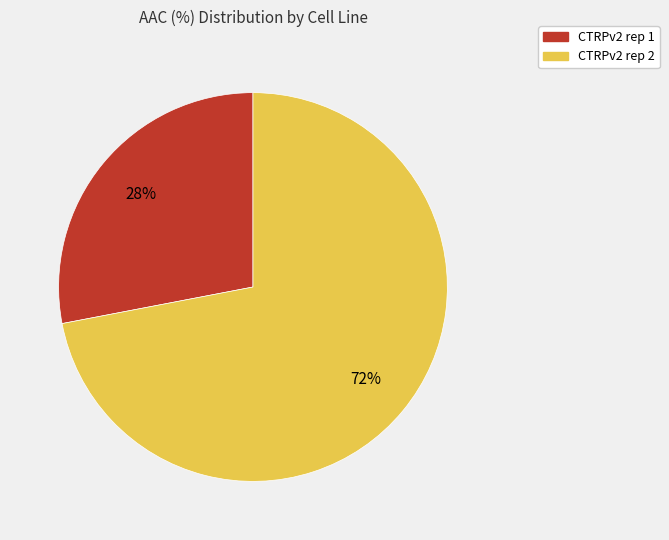

True or false: CTRPv2 rep 1 accounts for 15% of the total.

False